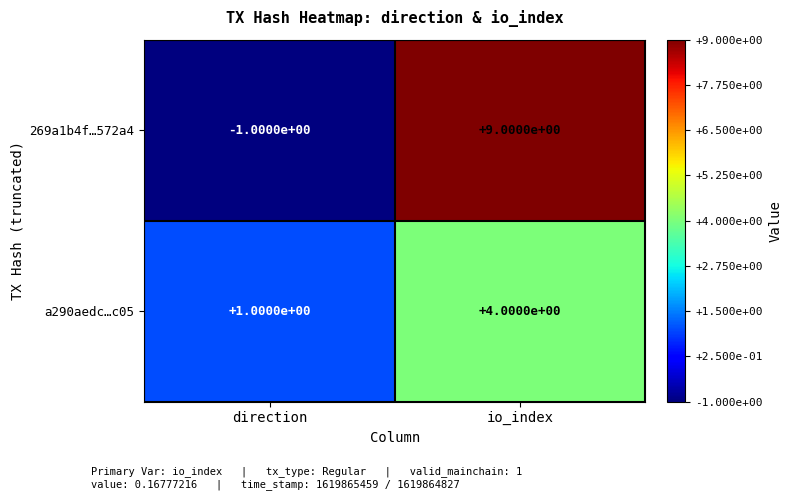

Which series changed the most between direction and io_index?

269a1b4f…572a4